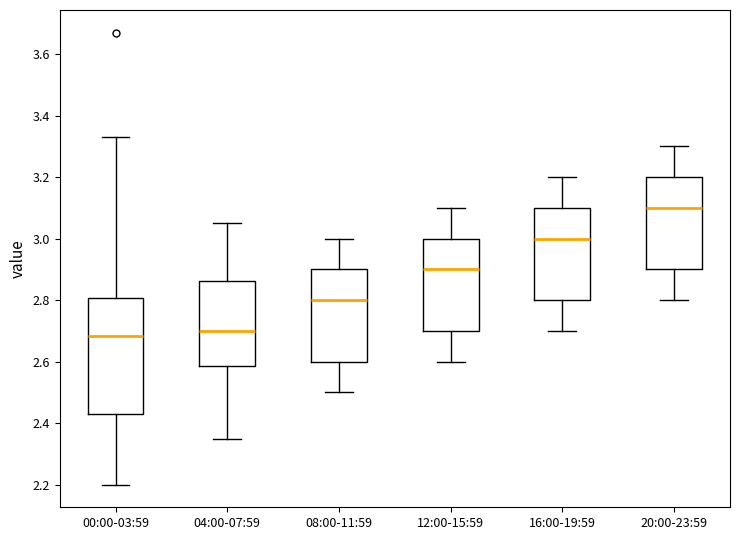

Which box is the tallest, from its lower edge to its upper edge?

00:00-03:59